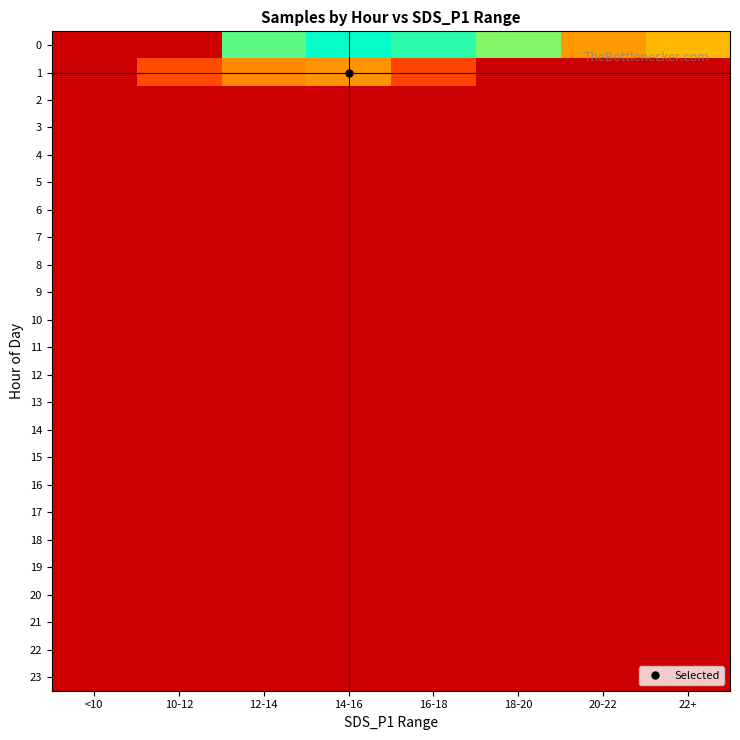

Reading left to right, list all the values displayed in this chart.

0: <10=5056345.0	10-12=5056345.0	12-14=5068380.5	14-16=5069406.0	16-18=5068868.2	18-20=5067932.2	20-22=5073040.5	22+=5072404.0
1: <10=5056345.0	10-12=5074756.0	12-14=5073437.6	14-16=5073223.7	16-18=5074974.0	18-20=5056345.0	20-22=5056345.0	22+=5056345.0
2: <10=5056345.0	10-12=5056345.0	12-14=5056345.0	14-16=5056345.0	16-18=5056345.0	18-20=5056345.0	20-22=5056345.0	22+=5056345.0
3: <10=5056345.0	10-12=5056345.0	12-14=5056345.0	14-16=5056345.0	16-18=5056345.0	18-20=5056345.0	20-22=5056345.0	22+=5056345.0
4: <10=5056345.0	10-12=5056345.0	12-14=5056345.0	14-16=5056345.0	16-18=5056345.0	18-20=5056345.0	20-22=5056345.0	22+=5056345.0
5: <10=5056345.0	10-12=5056345.0	12-14=5056345.0	14-16=5056345.0	16-18=5056345.0	18-20=5056345.0	20-22=5056345.0	22+=5056345.0
6: <10=5056345.0	10-12=5056345.0	12-14=5056345.0	14-16=5056345.0	16-18=5056345.0	18-20=5056345.0	20-22=5056345.0	22+=5056345.0
7: <10=5056345.0	10-12=5056345.0	12-14=5056345.0	14-16=5056345.0	16-18=5056345.0	18-20=5056345.0	20-22=5056345.0	22+=5056345.0
8: <10=5056345.0	10-12=5056345.0	12-14=5056345.0	14-16=5056345.0	16-18=5056345.0	18-20=5056345.0	20-22=5056345.0	22+=5056345.0
9: <10=5056345.0	10-12=5056345.0	12-14=5056345.0	14-16=5056345.0	16-18=5056345.0	18-20=5056345.0	20-22=5056345.0	22+=5056345.0
10: <10=5056345.0	10-12=5056345.0	12-14=5056345.0	14-16=5056345.0	16-18=5056345.0	18-20=5056345.0	20-22=5056345.0	22+=5056345.0
11: <10=5056345.0	10-12=5056345.0	12-14=5056345.0	14-16=5056345.0	16-18=5056345.0	18-20=5056345.0	20-22=5056345.0	22+=5056345.0
12: <10=5056345.0	10-12=5056345.0	12-14=5056345.0	14-16=5056345.0	16-18=5056345.0	18-20=5056345.0	20-22=5056345.0	22+=5056345.0
13: <10=5056345.0	10-12=5056345.0	12-14=5056345.0	14-16=5056345.0	16-18=5056345.0	18-20=5056345.0	20-22=5056345.0	22+=5056345.0
14: <10=5056345.0	10-12=5056345.0	12-14=5056345.0	14-16=5056345.0	16-18=5056345.0	18-20=5056345.0	20-22=5056345.0	22+=5056345.0
15: <10=5056345.0	10-12=5056345.0	12-14=5056345.0	14-16=5056345.0	16-18=5056345.0	18-20=5056345.0	20-22=5056345.0	22+=5056345.0
16: <10=5056345.0	10-12=5056345.0	12-14=5056345.0	14-16=5056345.0	16-18=5056345.0	18-20=5056345.0	20-22=5056345.0	22+=5056345.0
17: <10=5056345.0	10-12=5056345.0	12-14=5056345.0	14-16=5056345.0	16-18=5056345.0	18-20=5056345.0	20-22=5056345.0	22+=5056345.0
18: <10=5056345.0	10-12=5056345.0	12-14=5056345.0	14-16=5056345.0	16-18=5056345.0	18-20=5056345.0	20-22=5056345.0	22+=5056345.0
19: <10=5056345.0	10-12=5056345.0	12-14=5056345.0	14-16=5056345.0	16-18=5056345.0	18-20=5056345.0	20-22=5056345.0	22+=5056345.0
20: <10=5056345.0	10-12=5056345.0	12-14=5056345.0	14-16=5056345.0	16-18=5056345.0	18-20=5056345.0	20-22=5056345.0	22+=5056345.0
21: <10=5056345.0	10-12=5056345.0	12-14=5056345.0	14-16=5056345.0	16-18=5056345.0	18-20=5056345.0	20-22=5056345.0	22+=5056345.0
22: <10=5056345.0	10-12=5056345.0	12-14=5056345.0	14-16=5056345.0	16-18=5056345.0	18-20=5056345.0	20-22=5056345.0	22+=5056345.0
23: <10=5056345.0	10-12=5056345.0	12-14=5056345.0	14-16=5056345.0	16-18=5056345.0	18-20=5056345.0	20-22=5056345.0	22+=5056345.0